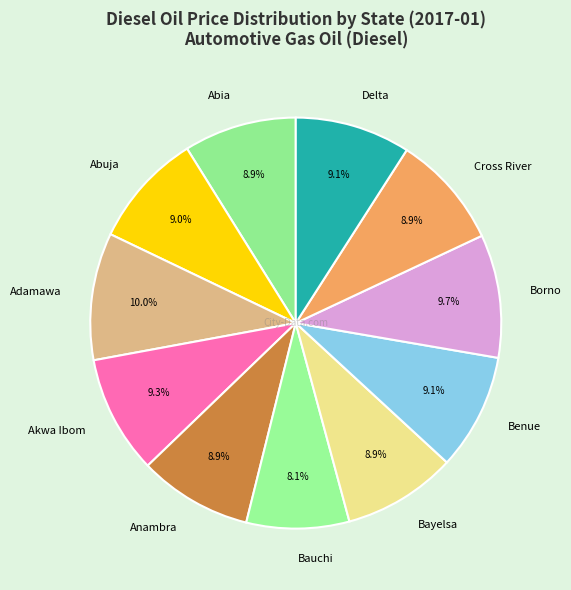

Which has a higher value, Adamawa or Cross River?

Adamawa